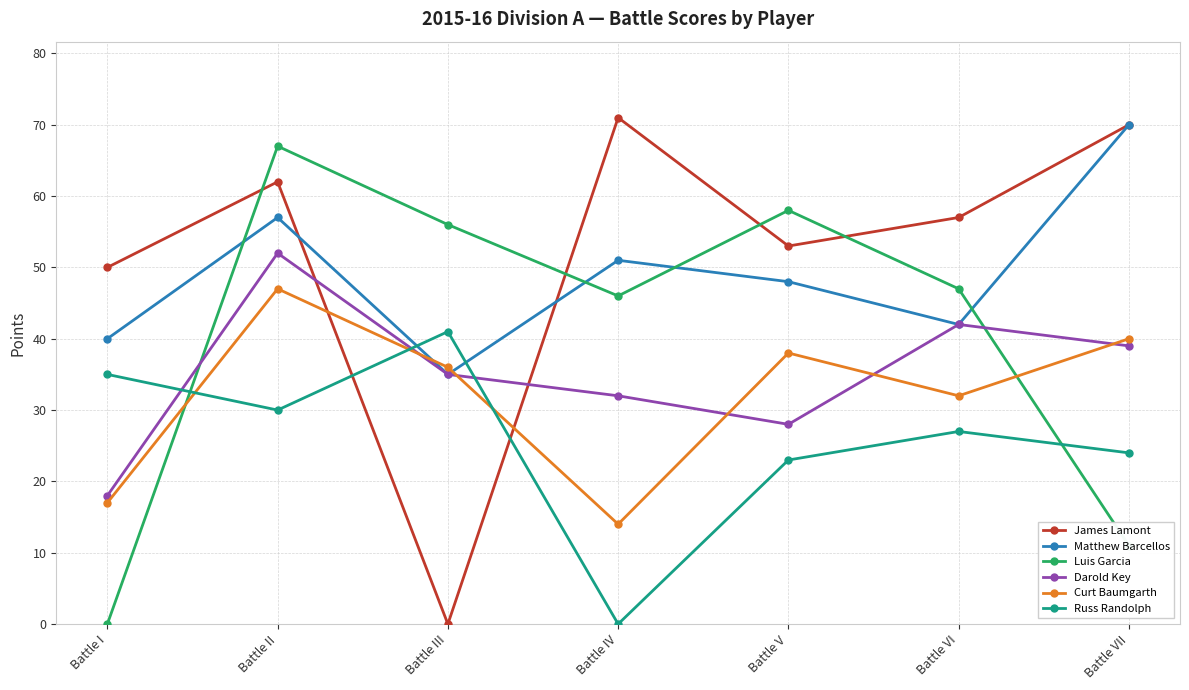

At which category is the sum across all series the highest?

Battle II